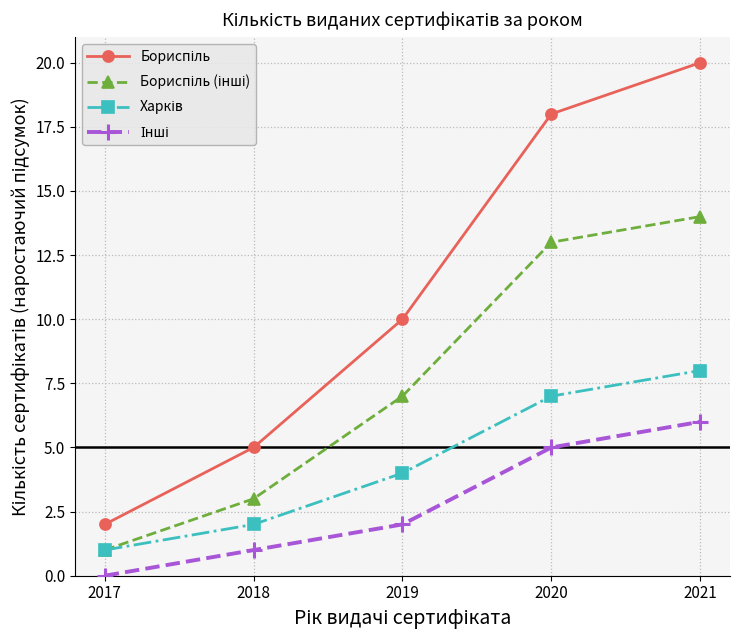

What is the total value across all series at 2021?

48